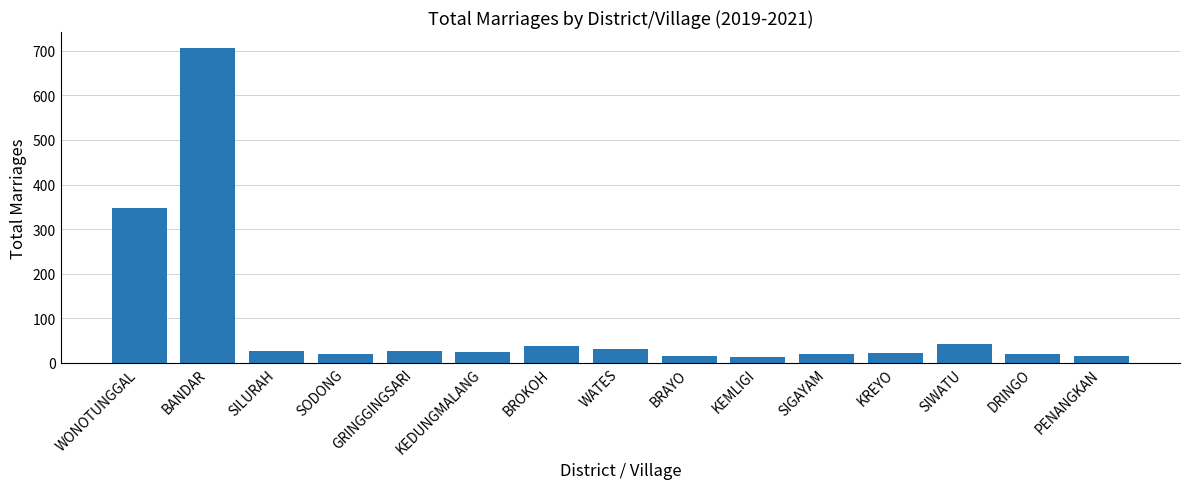

Which has a higher value, BRAYO or BROKOH?

BROKOH